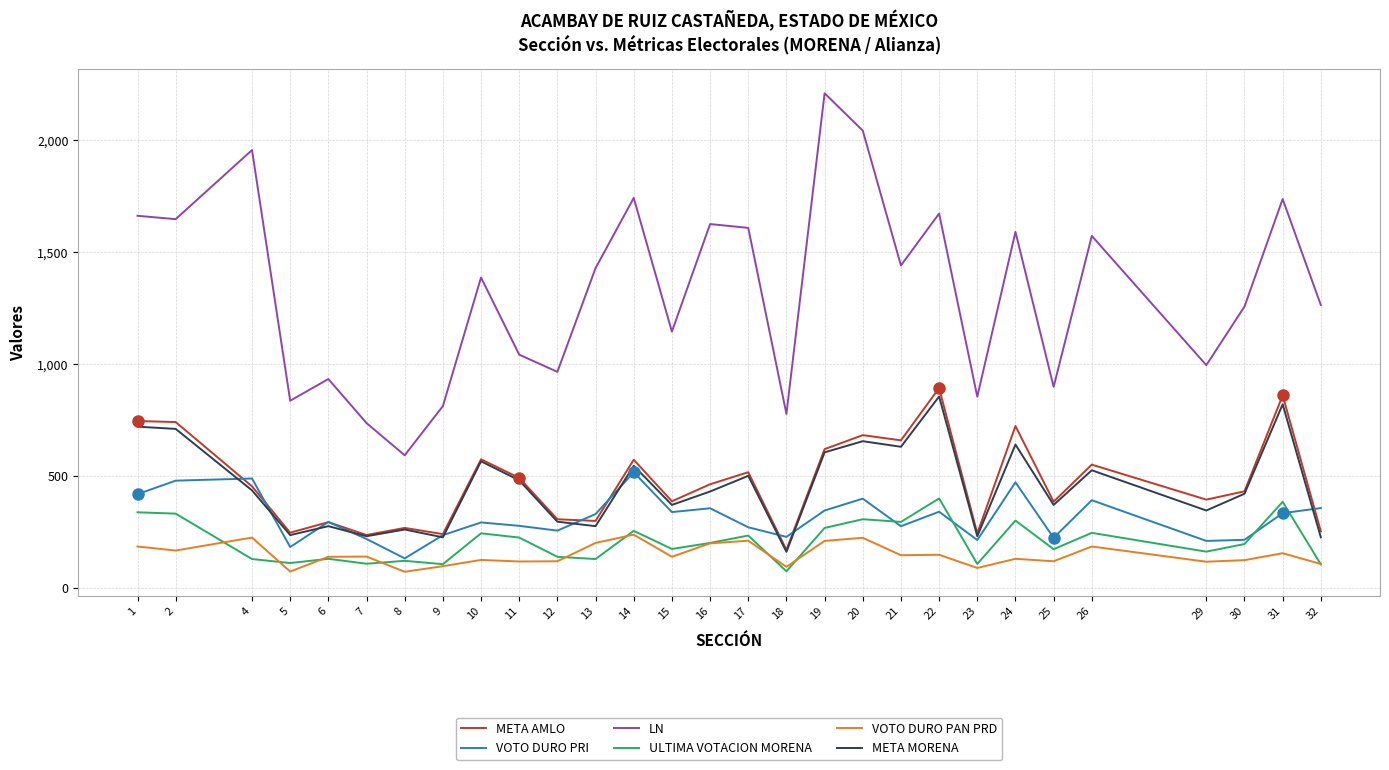

The value of META MORENA at 26 is 115.6. True or false?

False